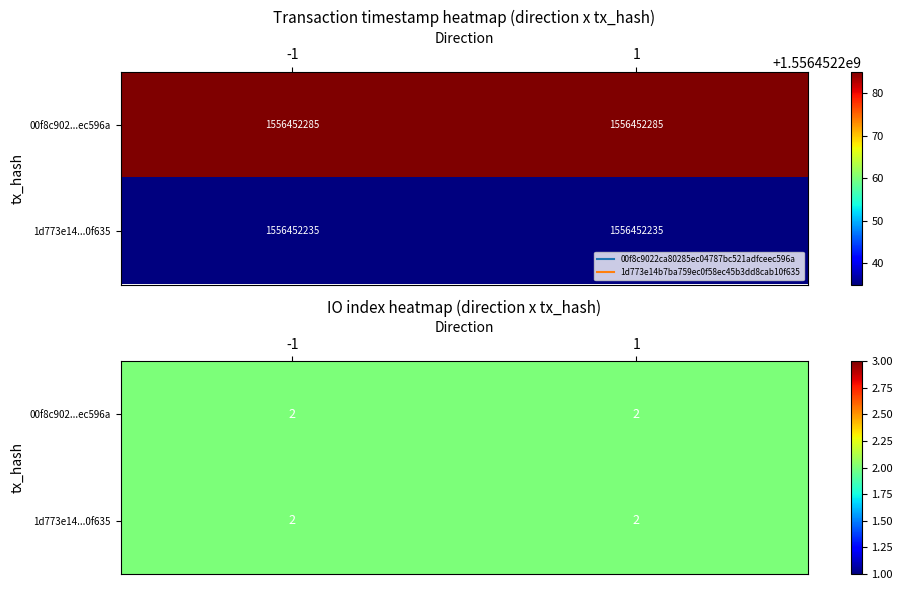

Which series changed the most between 0 and 1?

00f8c9022ca80285ec04787bc521adfceec596a